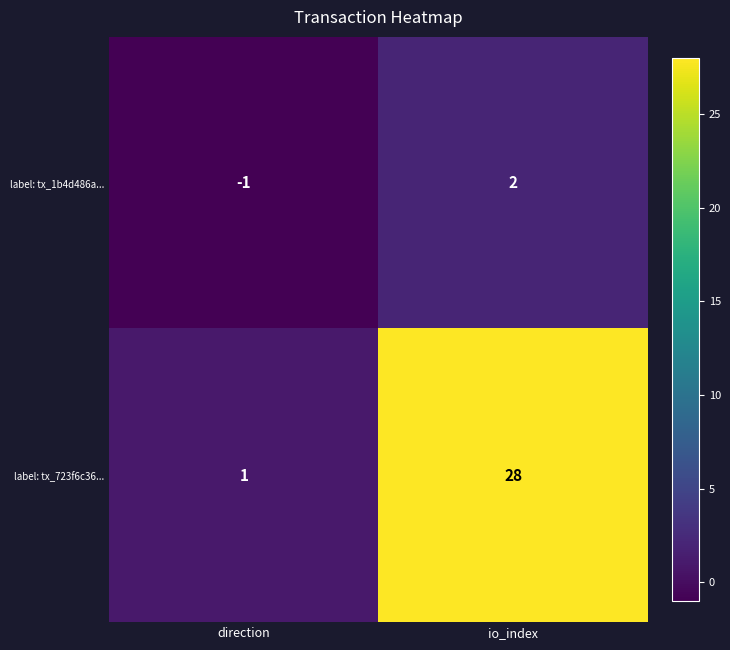

Which series has the widest spread of values?

label: tx_723f6c36...